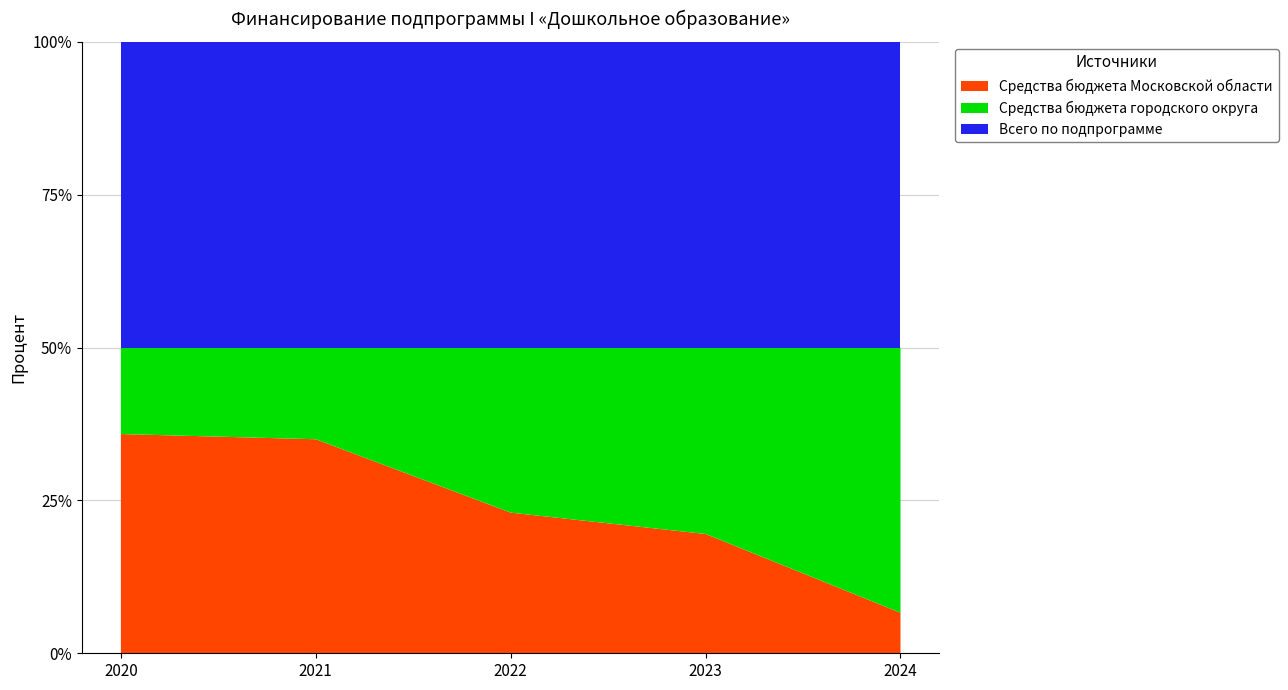

Reading left to right, extract all data points from this chart.

Средства бюджета Московской области: 354582.0	345829.0	156967.6	115207.5	24595.0
Средства федерального бюджета: 0.0	0.0	0.0	0.0	0.0
Средства бюджета городского округа: 139816.6	148094.4	184210.5	180000.7	161055.0
Всего по подпрограмме: 494398.6	493923.4	341178.1	295208.2	185650.0